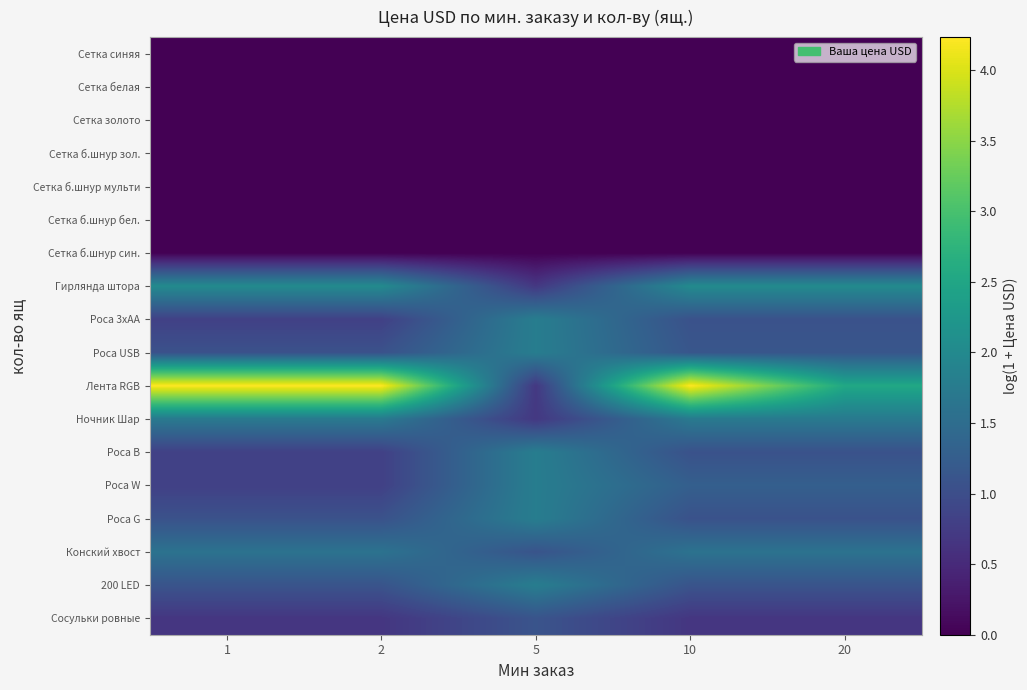

Which series has the largest range (max minus min)?

Лента RGB